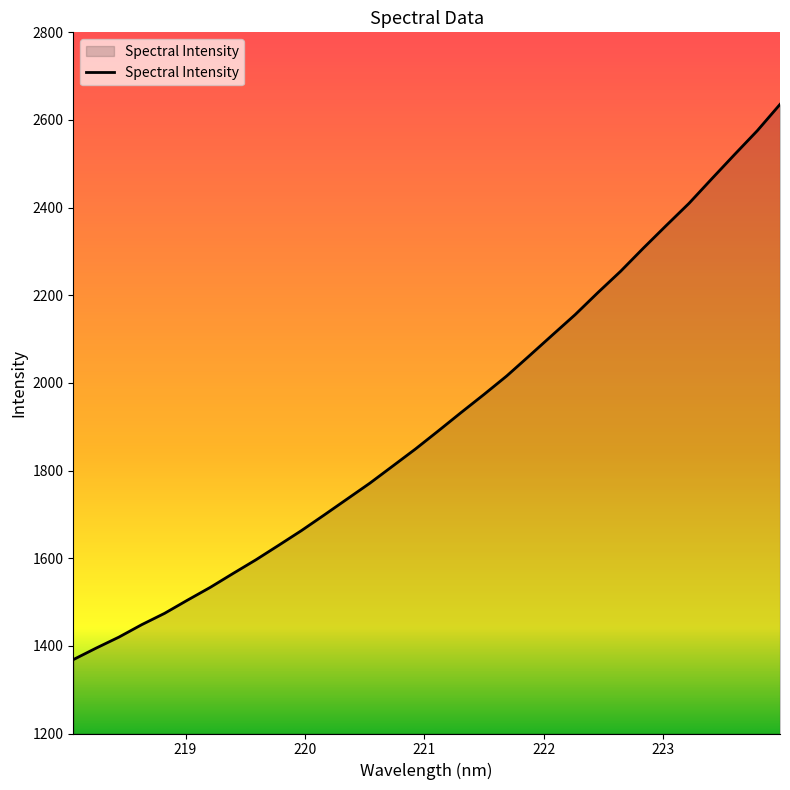

What is the maximum value shown in the chart?

2635.6